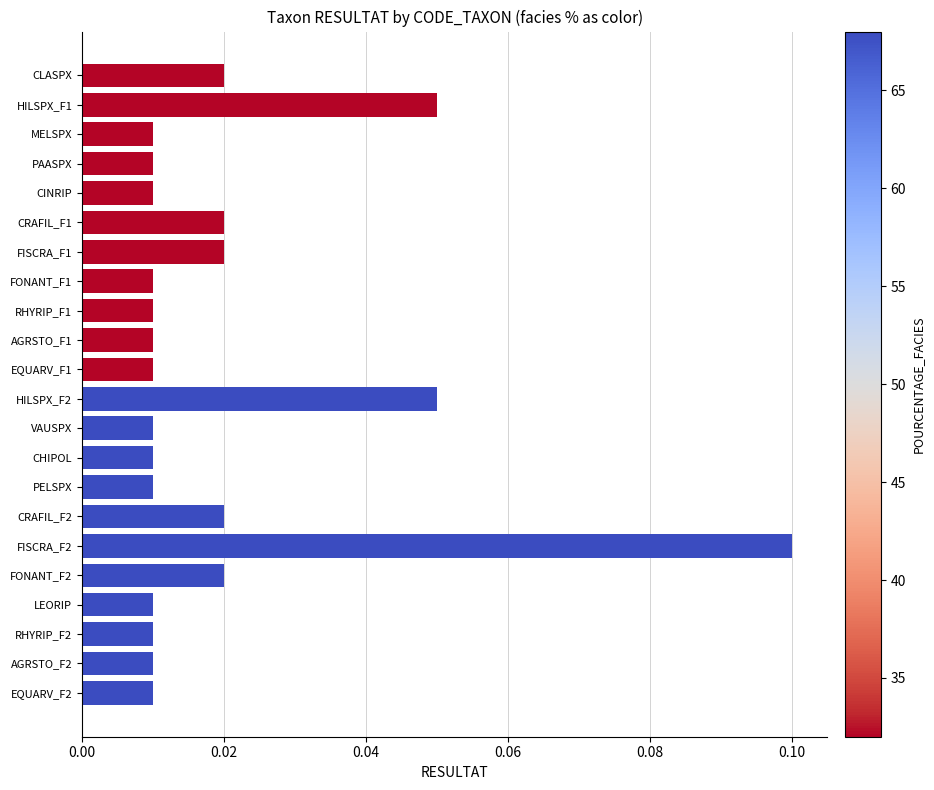

What is the label of the 10th bar from the top?

AGRSTO_F1